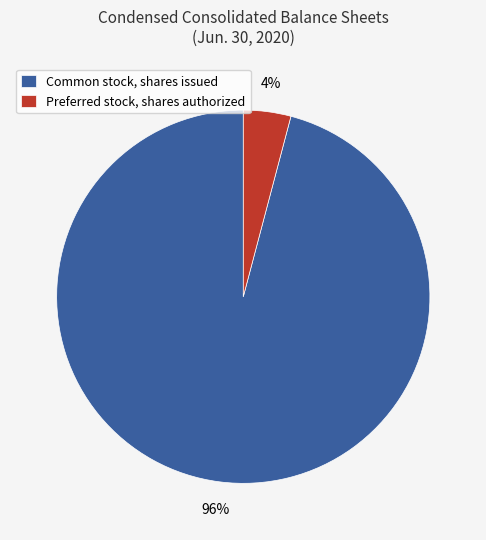

How many slices are in this pie chart?

2